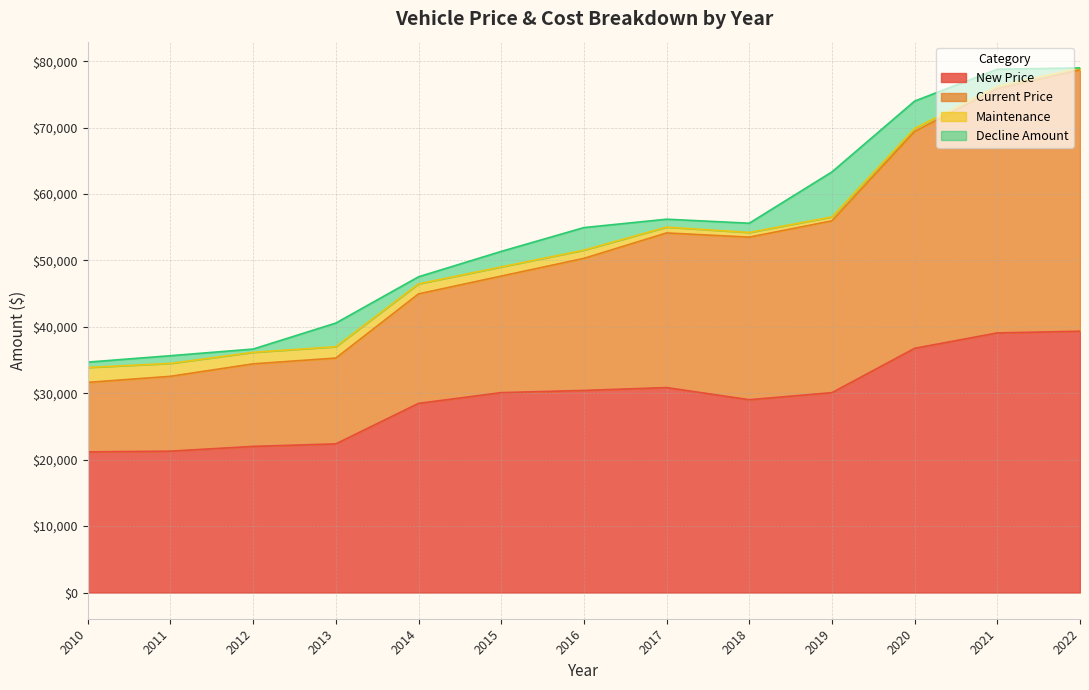

Is the value of Current Price at 2017 greater than the value of New Price at 2011?

Yes